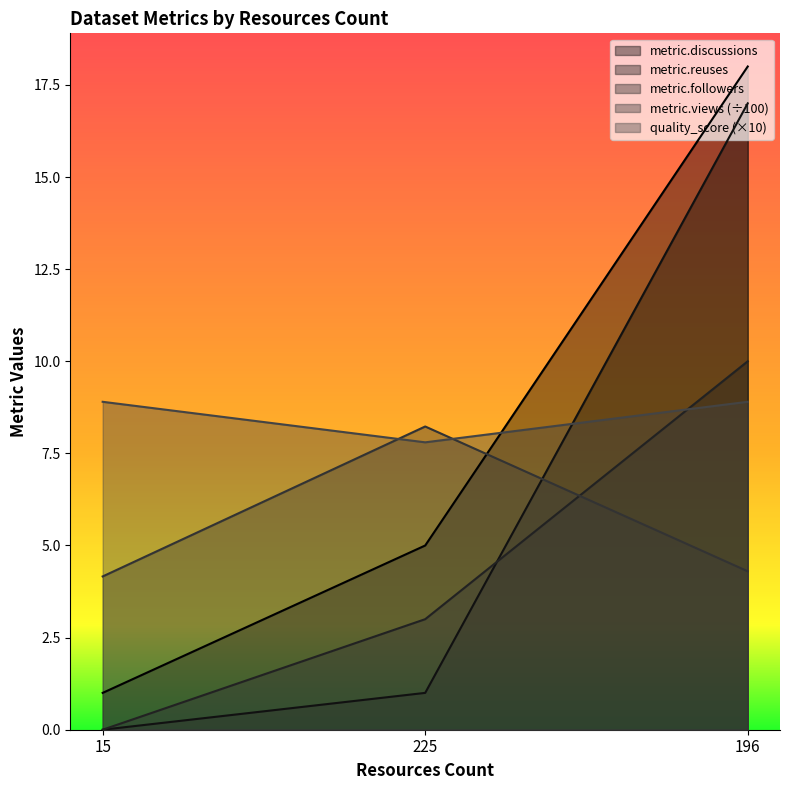

What is the difference between the highest and lowest values at 15?

8.9